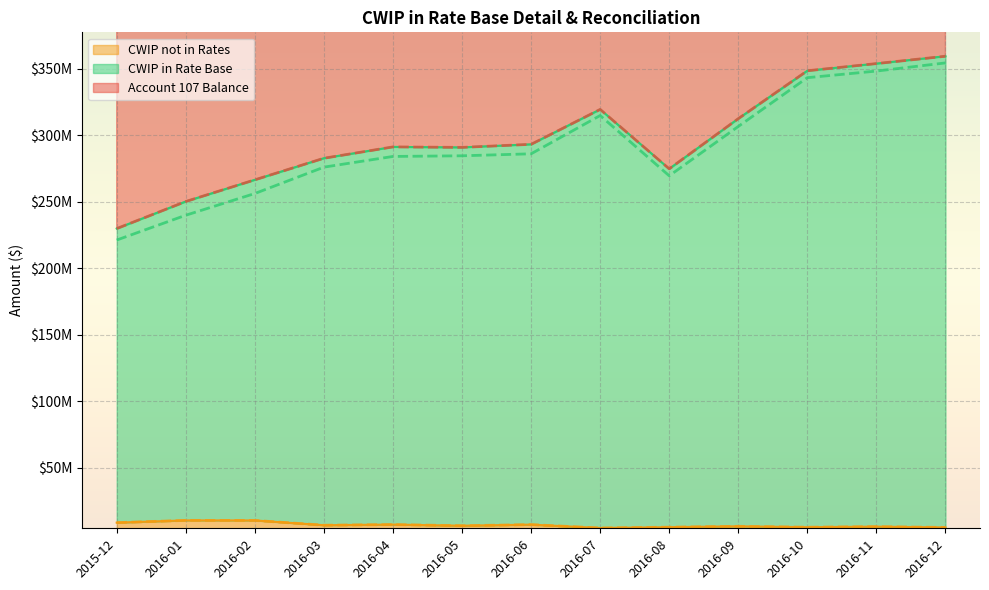

Rank the series by their maximum value, from lowest to highest.

CWIP not in Rates (line), CWIP in Rate Base (line), Account 107 Balance (line)